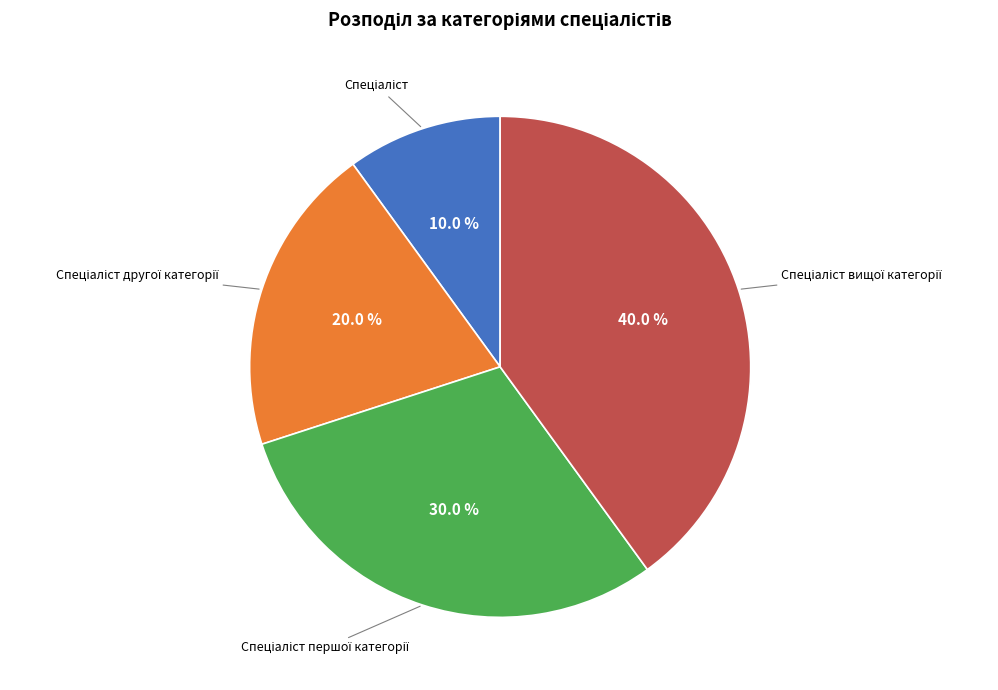

Is there a majority slice in this chart?

No